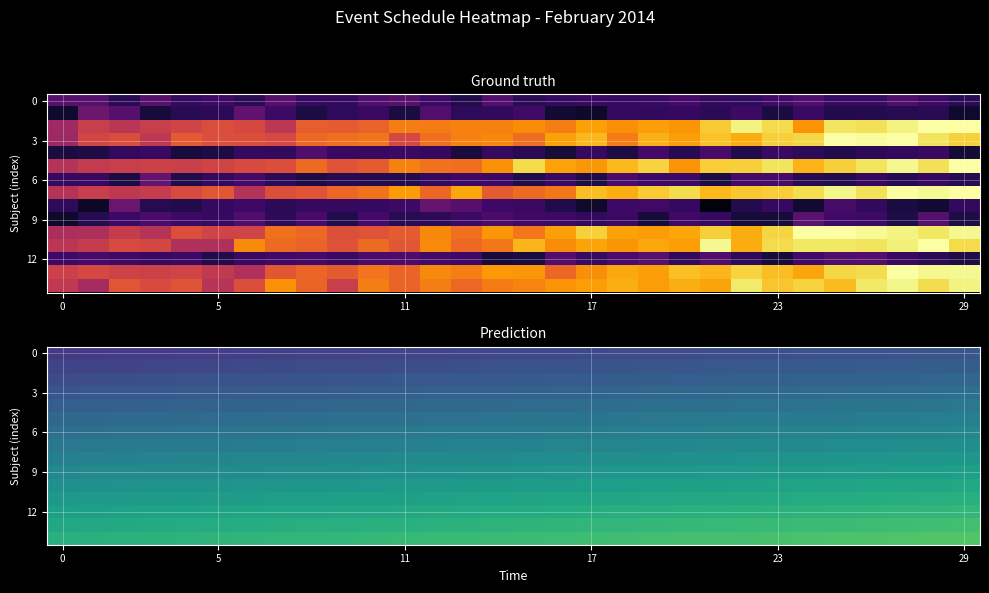

True or false: row_6 has a value of 5.6 at 29.

False